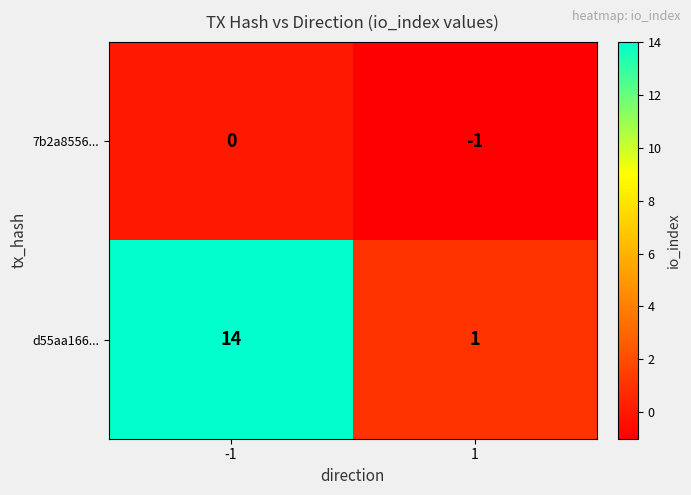

Rank the series by their maximum value, from highest to lowest.

d55aa166..., 7b2a8556...